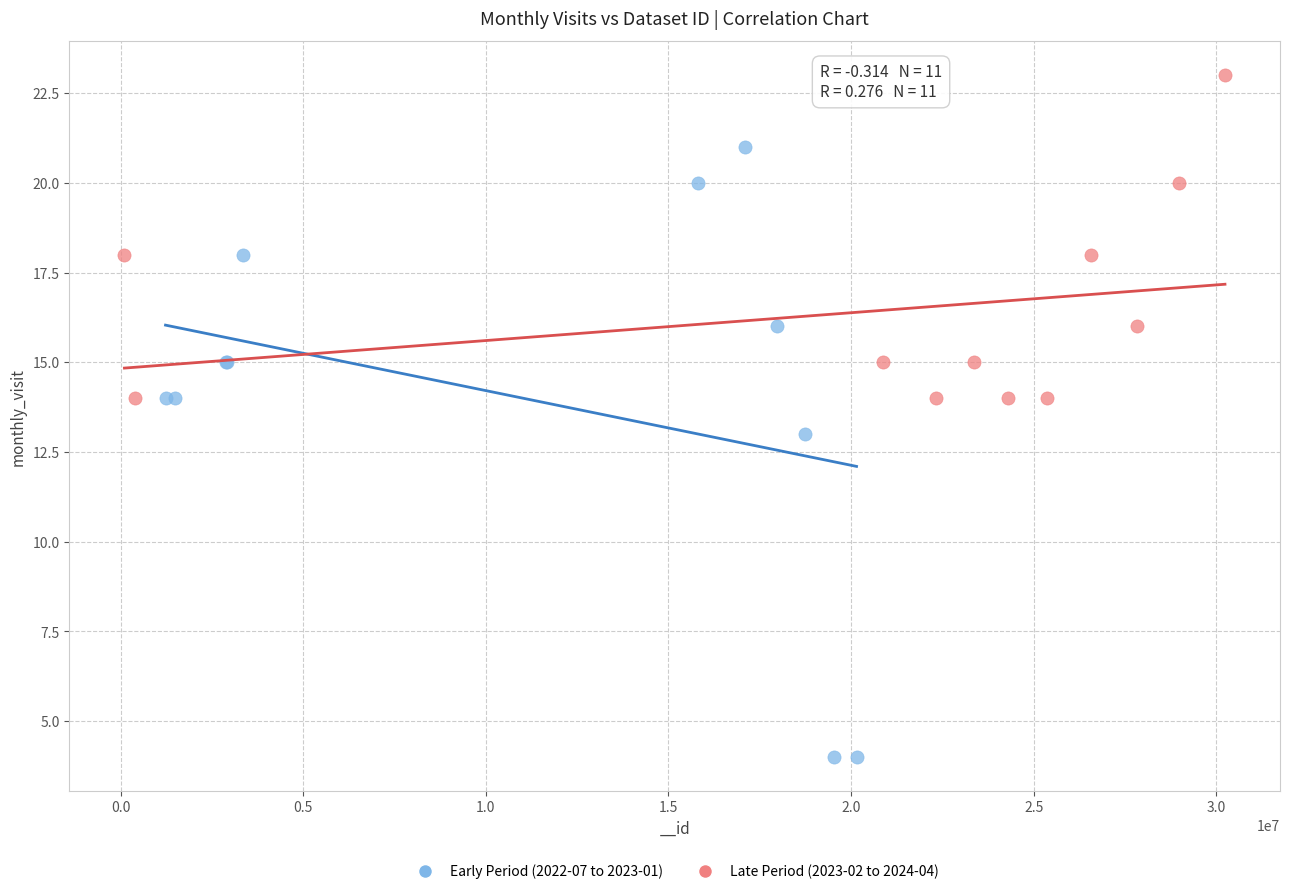

What are all the series names shown in the legend?

Early Period (2022-07 to 2023-01), Late Period (2023-02 to 2024-04)